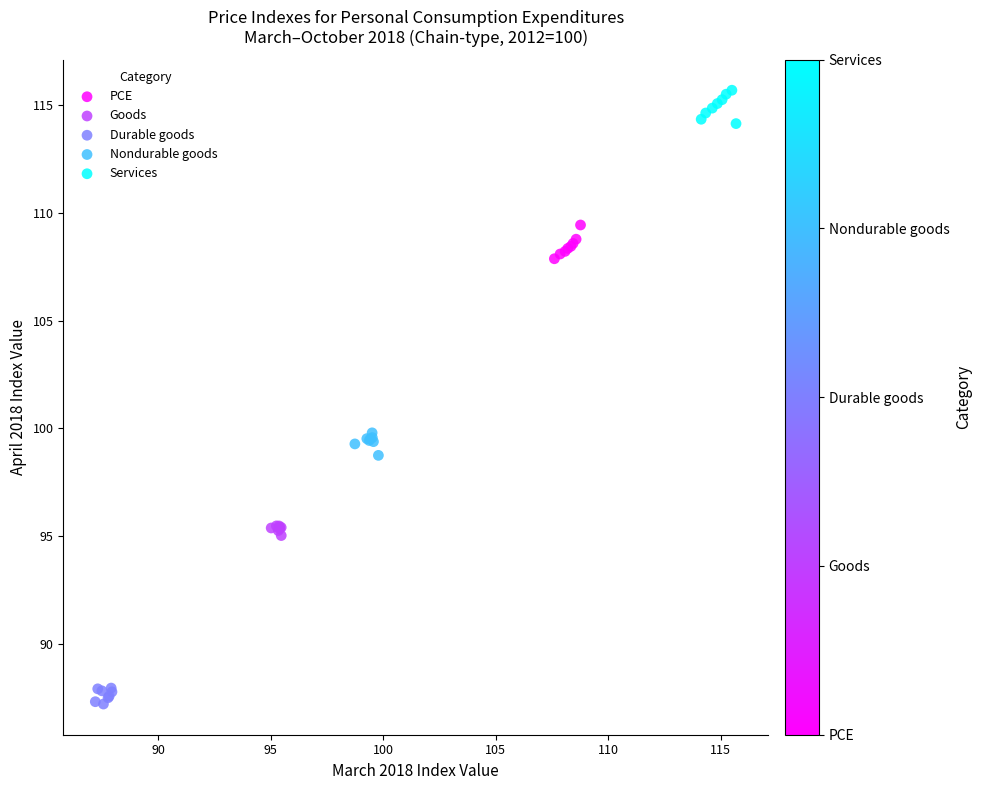

Which series contains the highest Y value?

Services